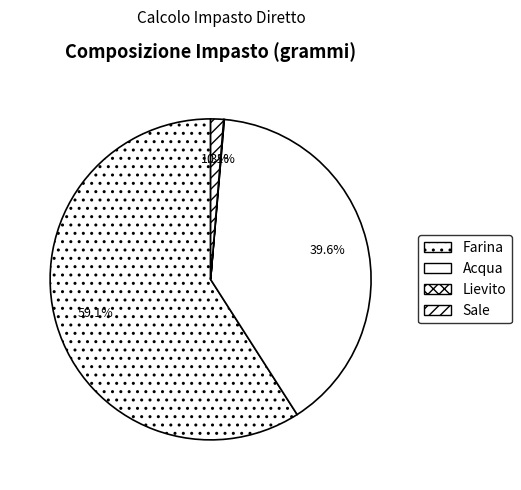

Does Farina represent more than half of the total?

Yes